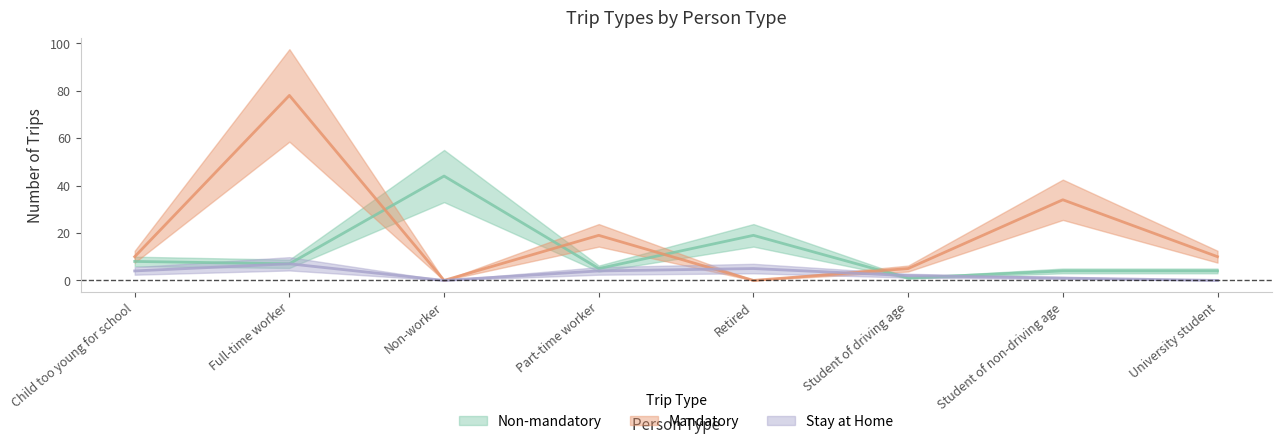

Which series ends up on top after the final intersection of Stay at Home and Mandatory?

Mandatory